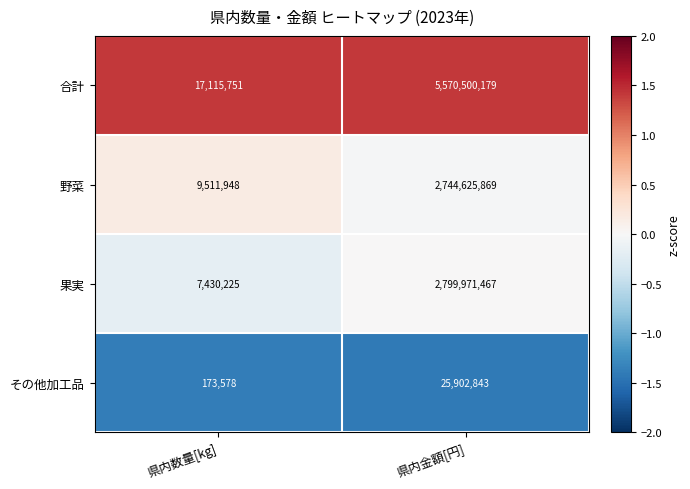

Which series changed the most between 県内数量[kg] and 県内金額[円]?

合計